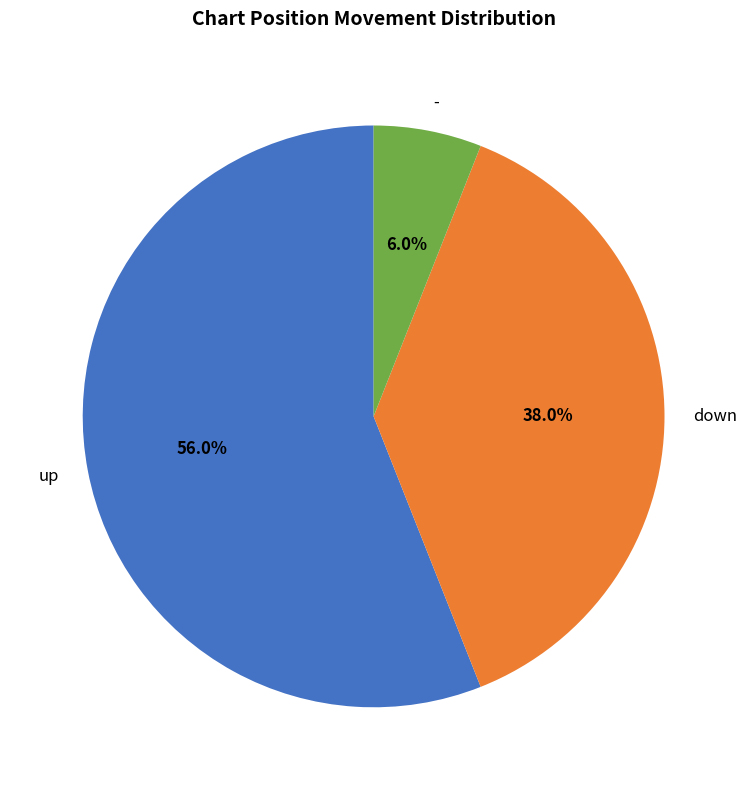

To the nearest percent, what is the combined percentage of down and -?

44%